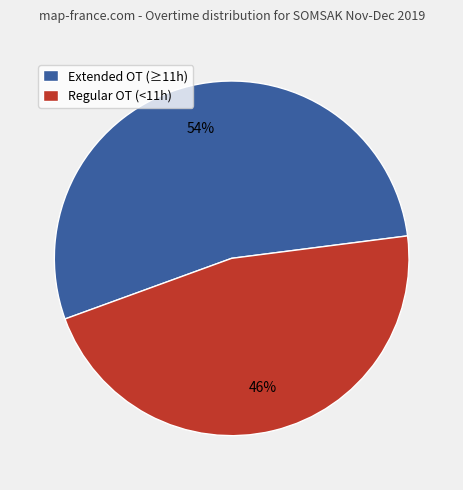

True or false: Extended OT (≥11h) accounts for 54% of the total.

True